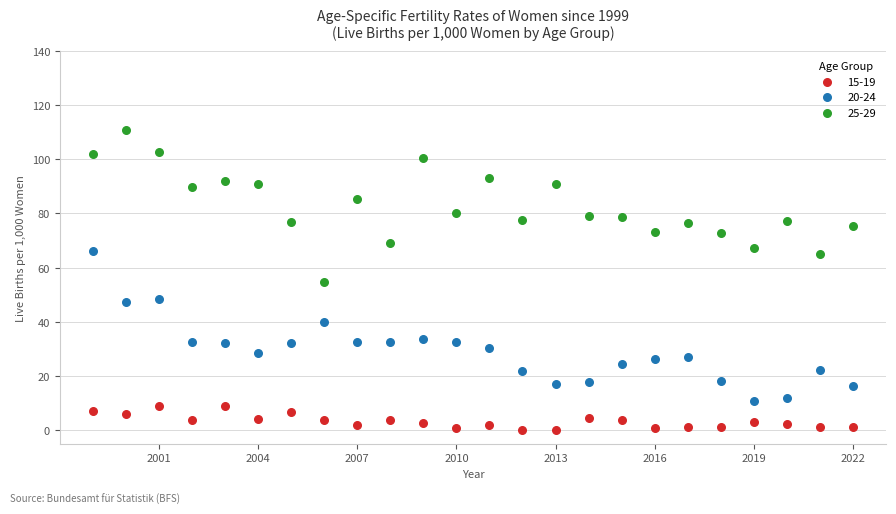

Across all data points, what is the range of Y values (max minus min)?

110.8